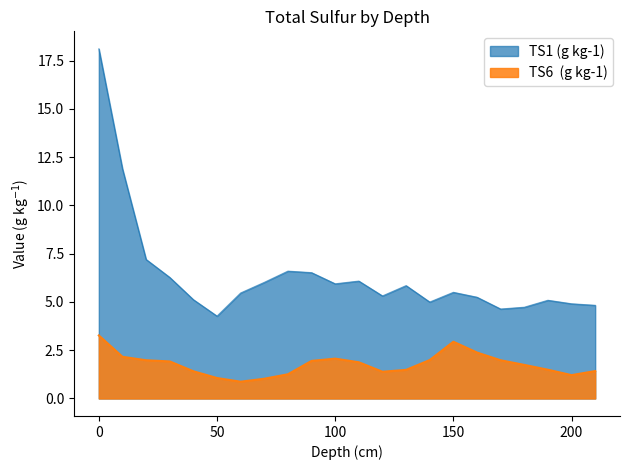

Is the value of TS6  (g kg-1) at 120 greater than the value of TS1 (g kg-1) at 50?

No